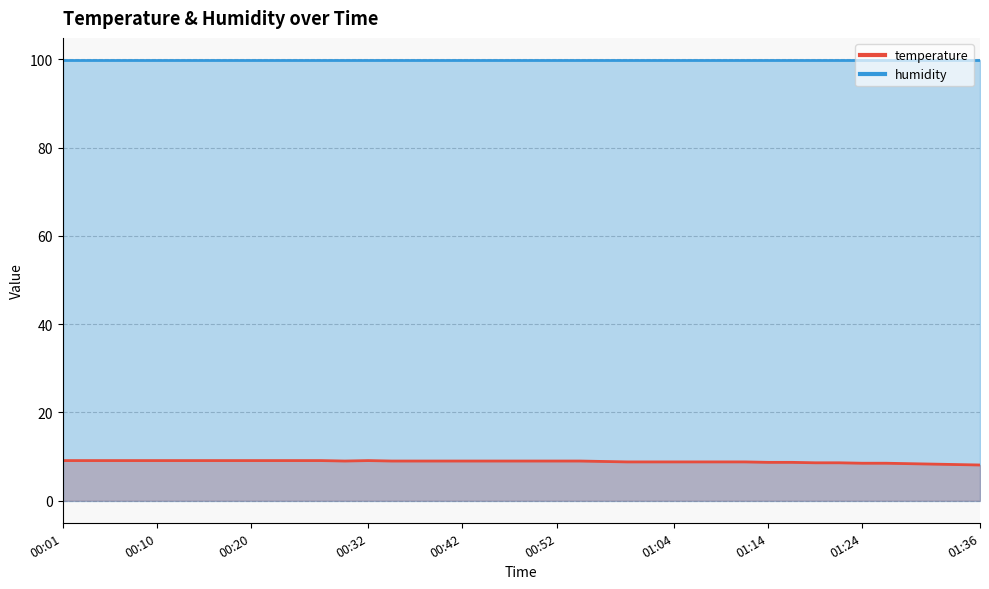

Where is the first local maximum?

00:32